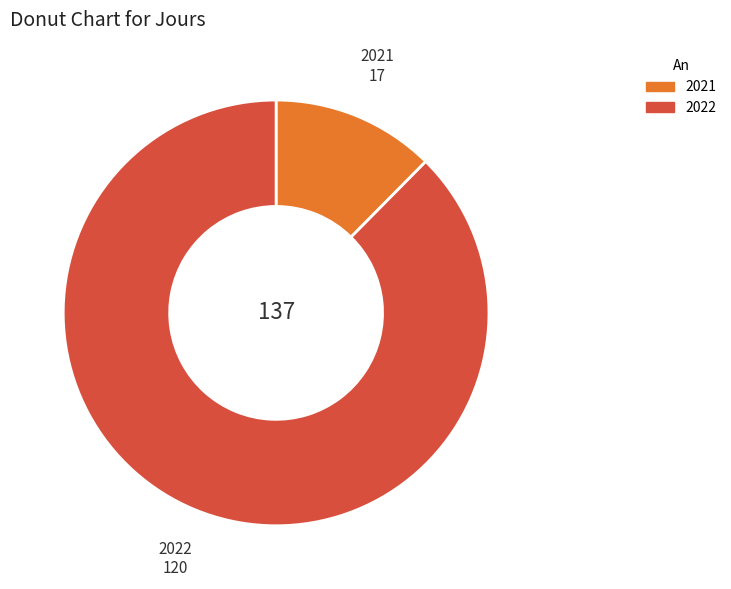

Which category has the smallest portion of the pie?

2021